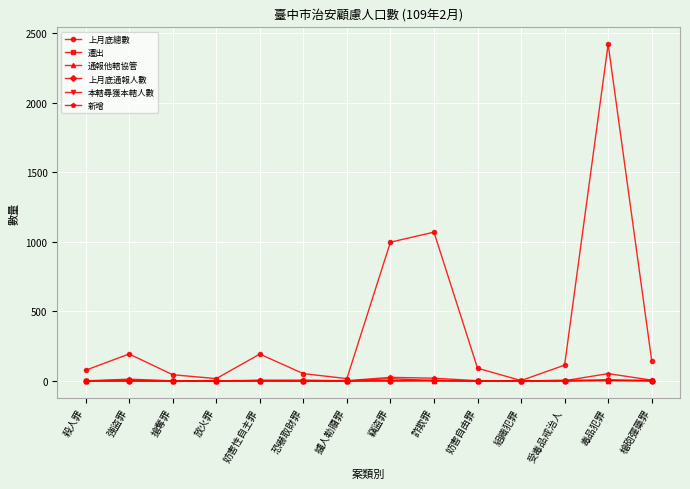

How many data points does each series have?

14